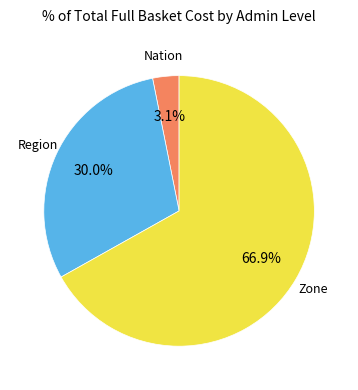

Is there a majority slice in this chart?

Yes